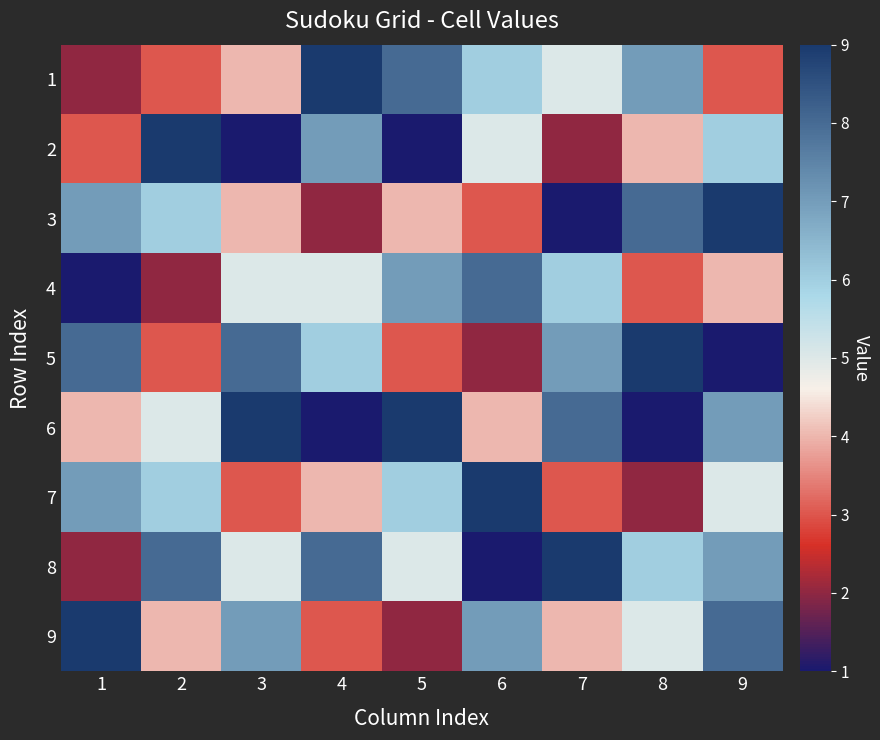

What is the total value across all series at 7?

45